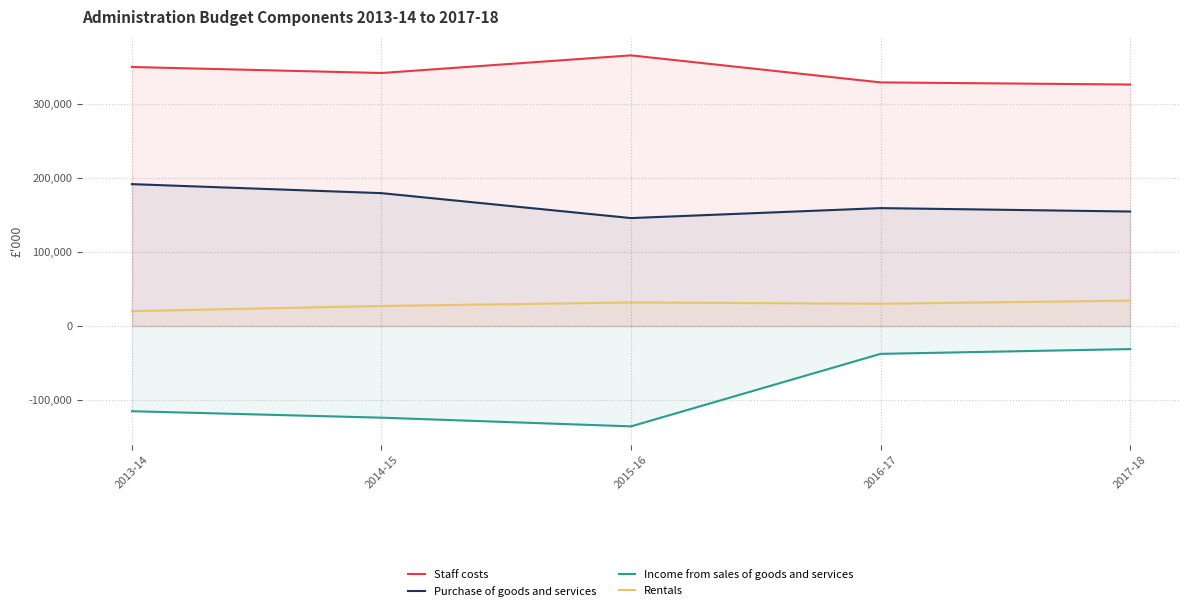

Where does the Rentals series first go above 30117?

2015-16